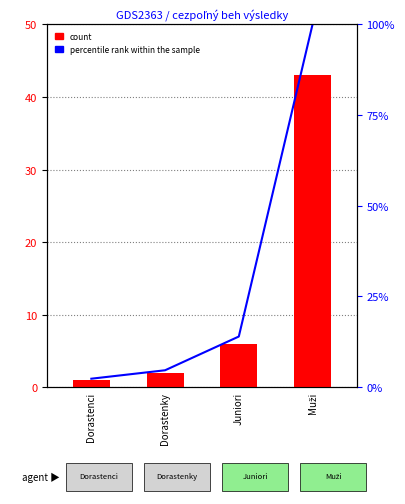

The value of count at Muži is 73.1. True or false?

False